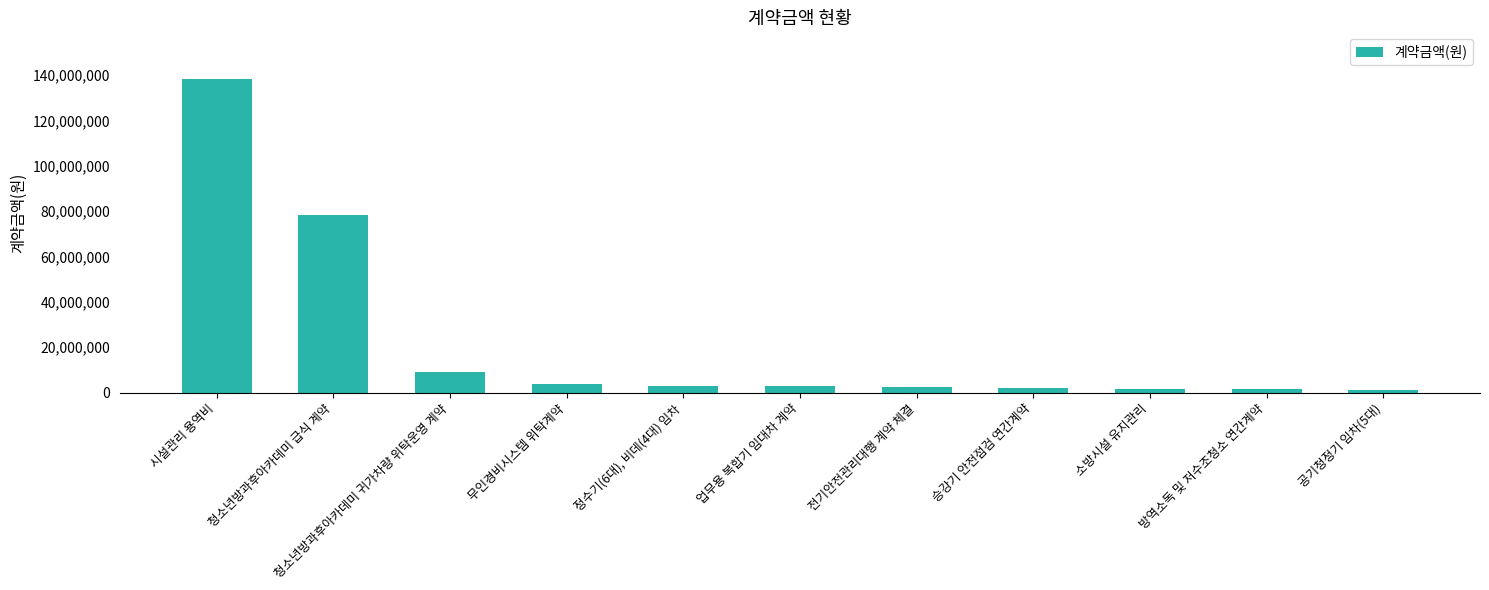

Rank the categories by value from lowest to highest.

공기청정기 임차(5대), 방역소독 및 저수조청소 연간계약, 소방시설 유지관리, 승강기 안전점검 연간계약, 전기안전관리대행 계약 체결, 업무용 복합기 임대차 계약, 정수기(6대), 비데(4대) 임차, 무인경비시스템 위탁계약, 청소년방과후아카데미 귀가차량 위탁운영 계약, 청소년방과후아카데미 급식 계약, 시설관리 용역비